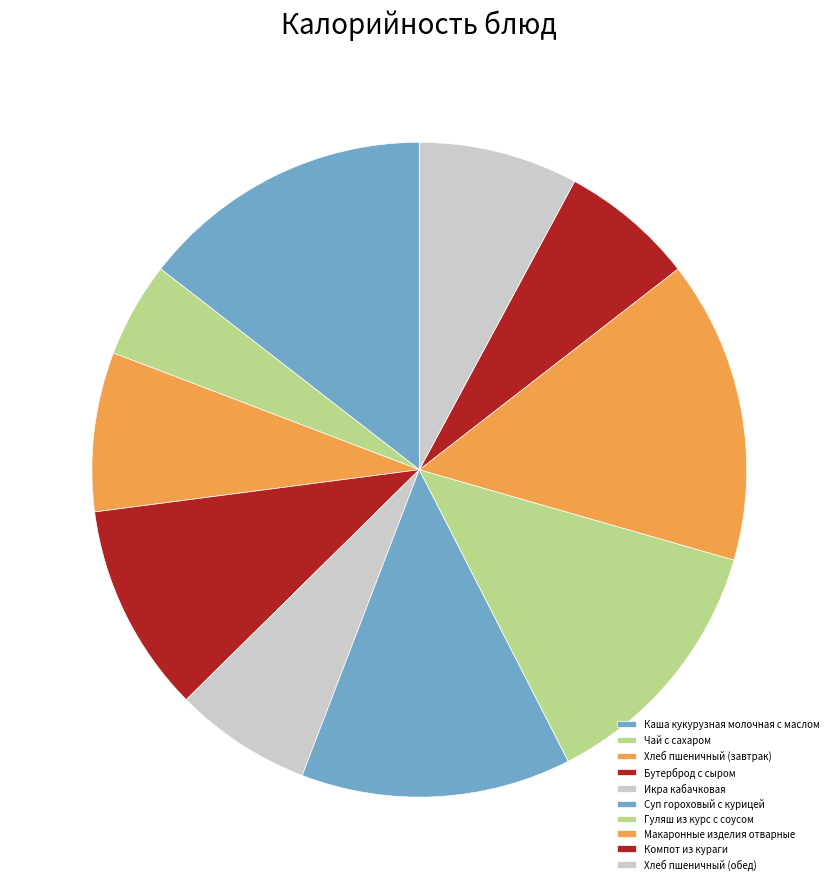

Is it true that Бутерброд с сыром is 10% of the pie?

True